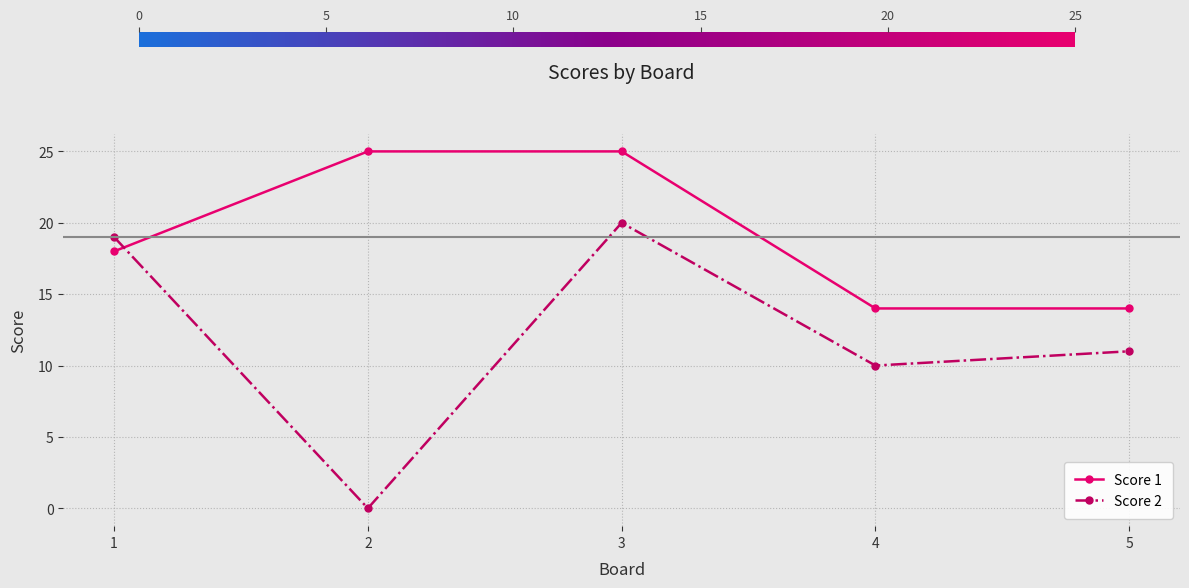

True or false: Score 1 has a value of 18 at 1.

True